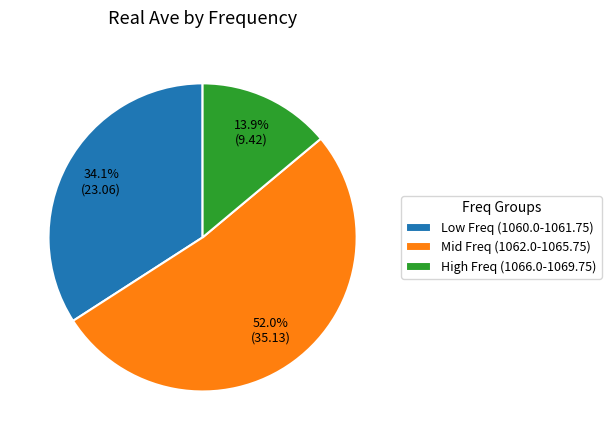

Between Mid Freq (1062.0-1065.75) and Low Freq (1060.0-1061.75), which is larger?

Mid Freq (1062.0-1065.75)